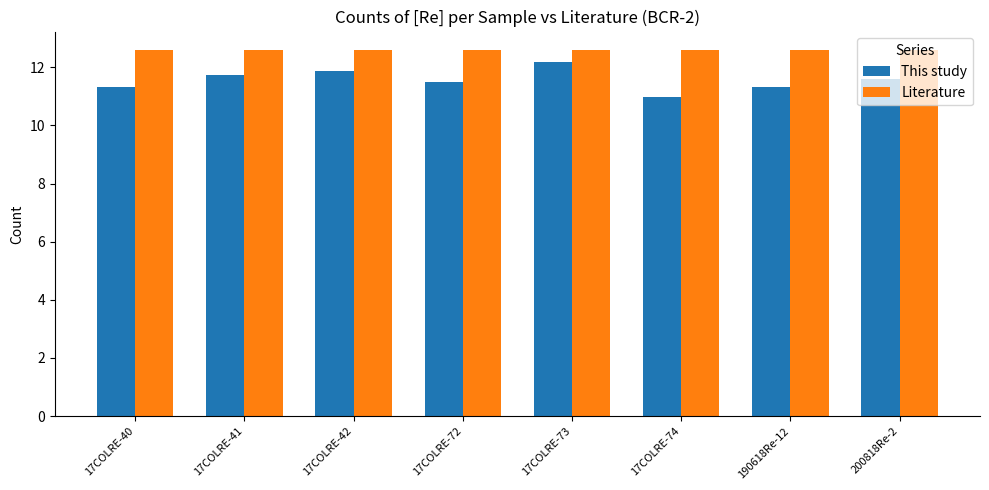

Are the bars horizontal?

No